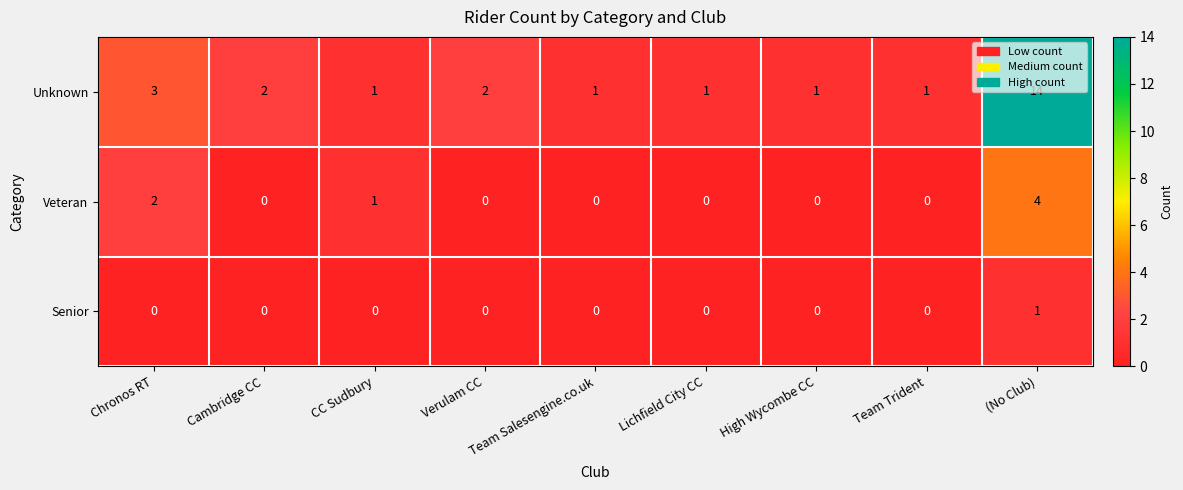

Rank the series by their maximum value, from lowest to highest.

Senior, Veteran, Unknown